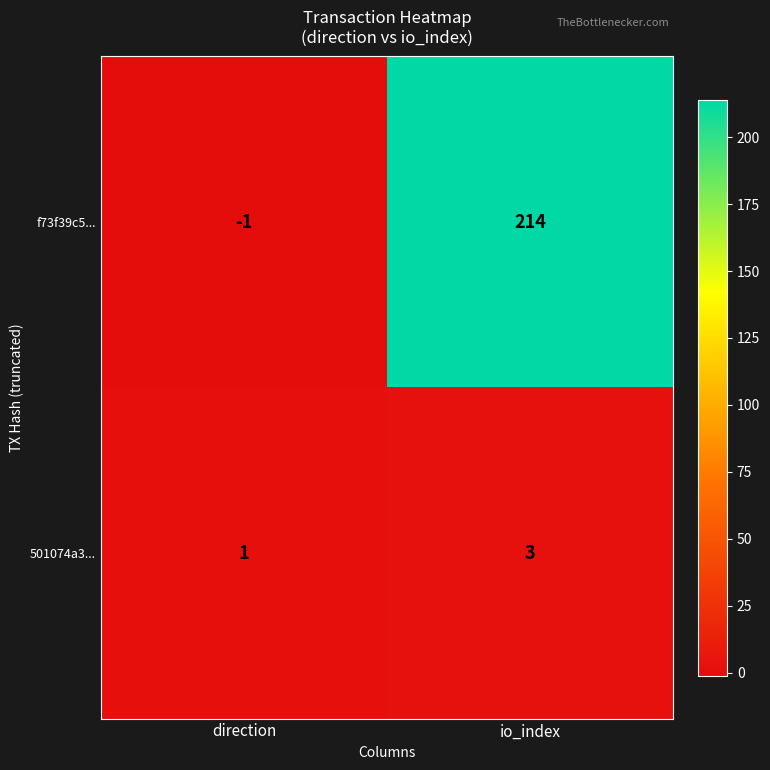

At which label does 501074a3... reach its peak?

io_index